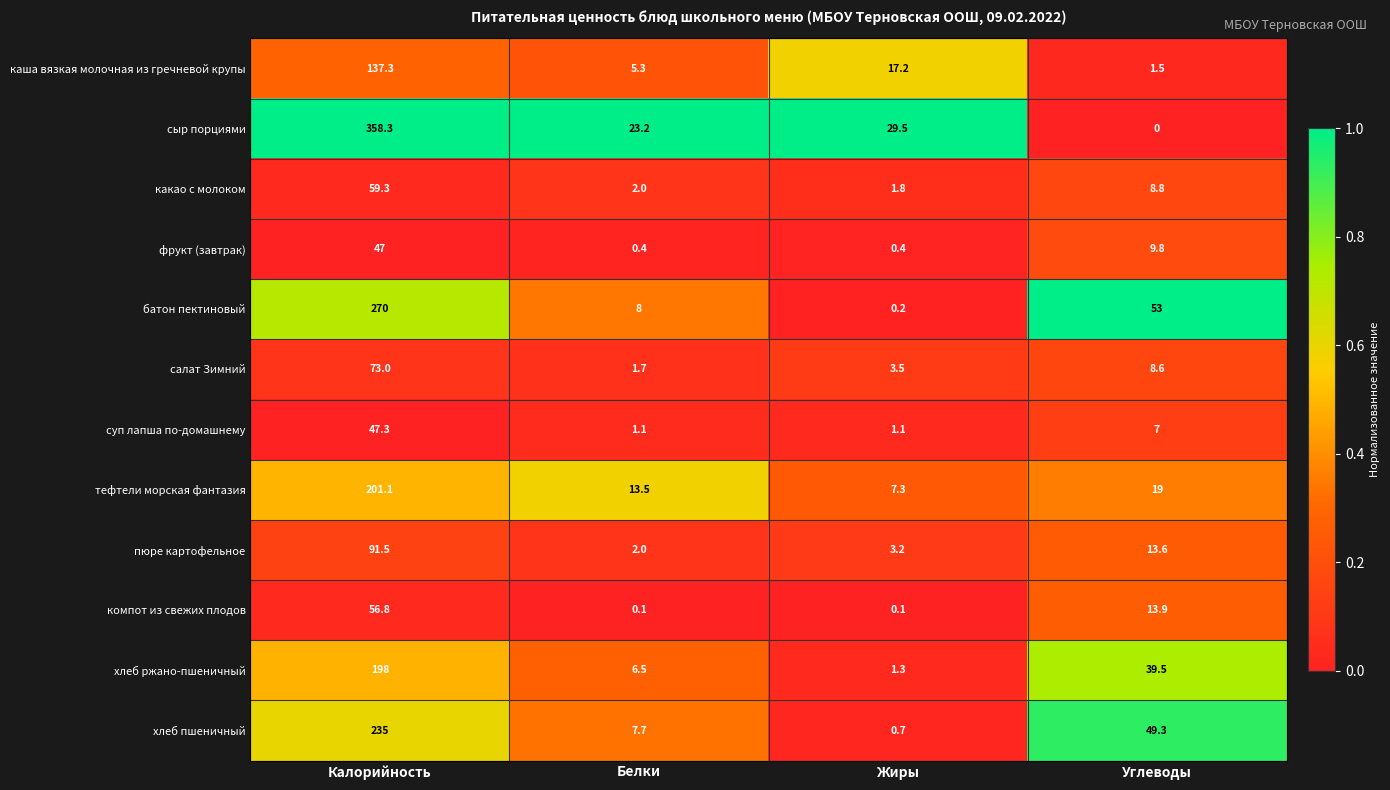

At which category is the sum across all series the highest?

Калорийность